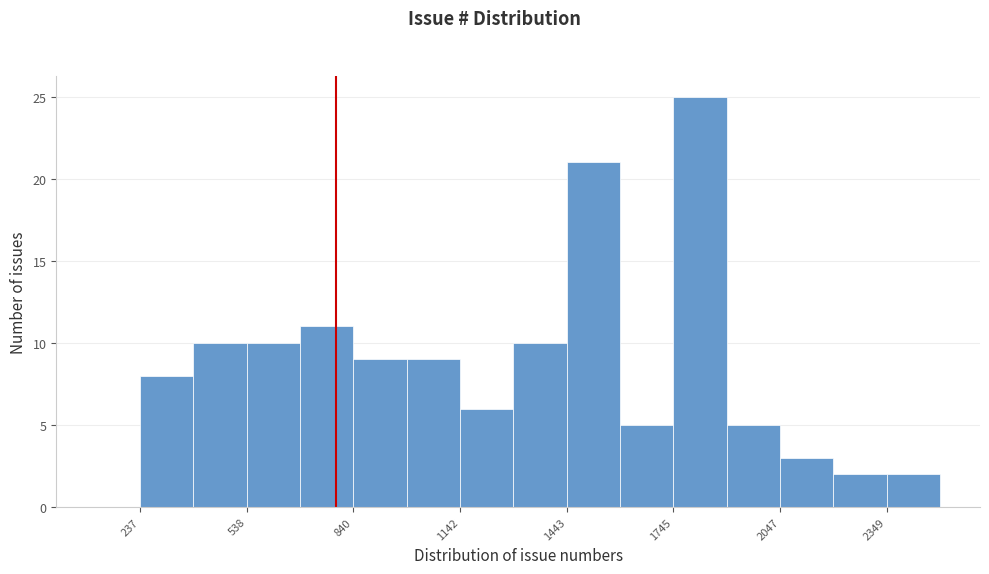

Read against the x-axis, roughly where is the centre of the tallest bar?

1800